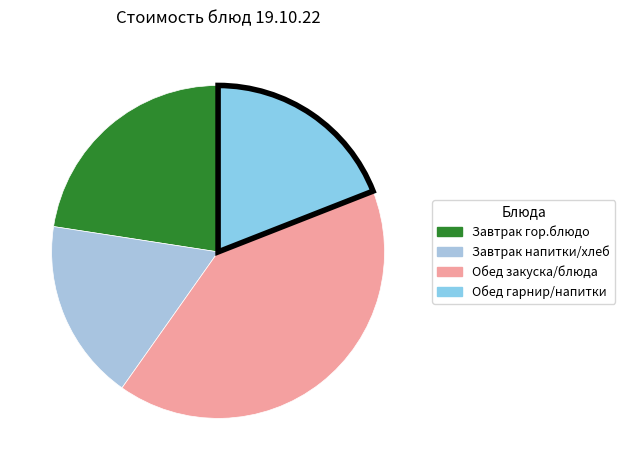

Count the number of slices in the pie.

4